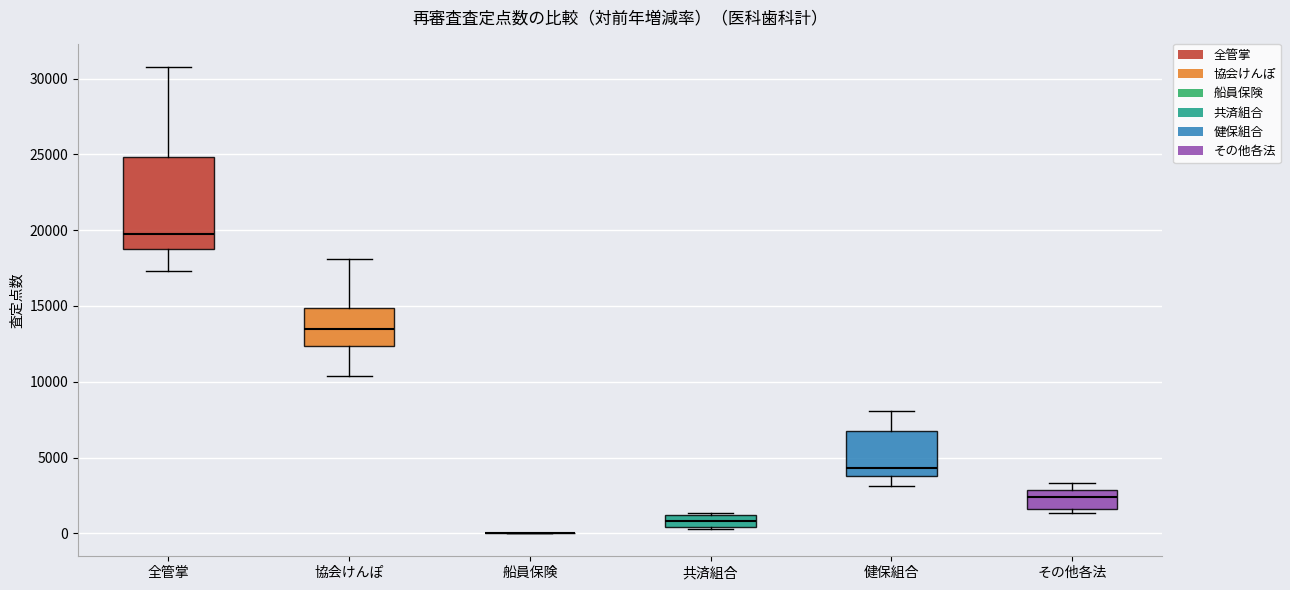

Reading left to right, read every box against the y-axis: the position of its median line, the range the box covers, and the ends of its whiskers. The values are not printed on the chart, so give them approximately, as read against the axis.

全管掌: median 19500, box 18500 to 25000, whiskers 17500 to 31000
協会けんぽ: median 13500, box 12500 to 15000, whiskers 10500 to 18000
船員保険: box collapsed to a line at 0, whiskers 0 to 0
共済組合: median 1000 (inside the box), box 500 to 1000, whiskers 500 to 1500
健保組合: median 4500, box 4000 to 7000, whiskers 3000 to 8000
その他各法: median 2500, box 1500 to 3000, whiskers 1500 (just below the box's lower edge) to 3500